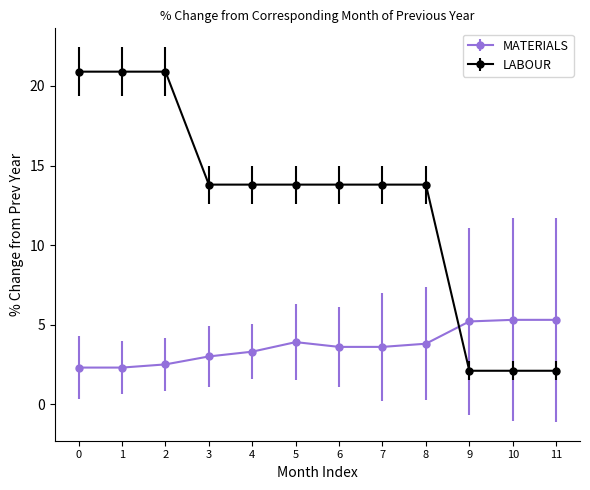

Which series has the largest range (max minus min)?

LABOUR